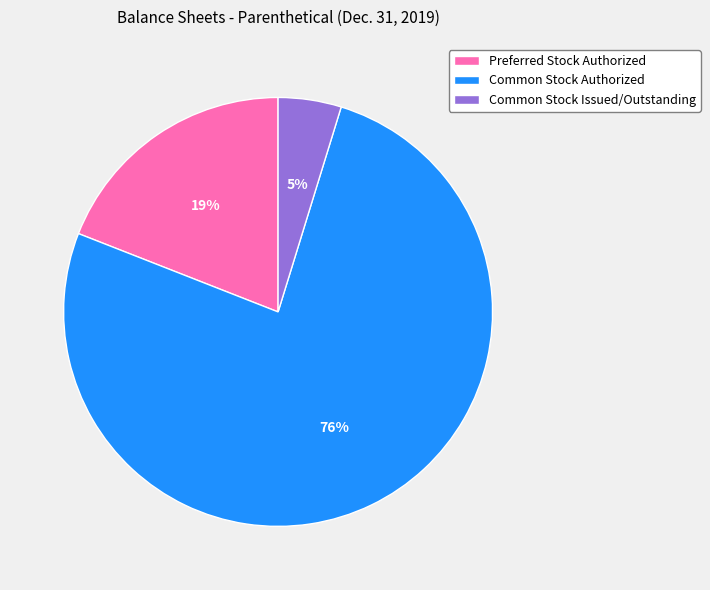

To the nearest percent, what is the difference between the Common Stock Authorized and Common Stock Issued/Outstanding slice percentages?

71%